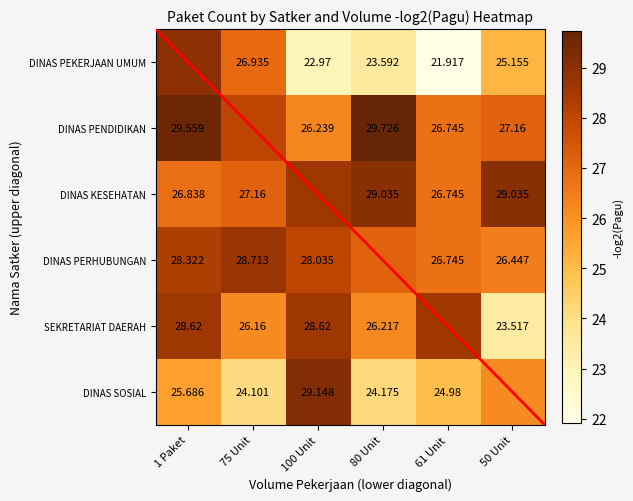

How many data points does each series have?

6